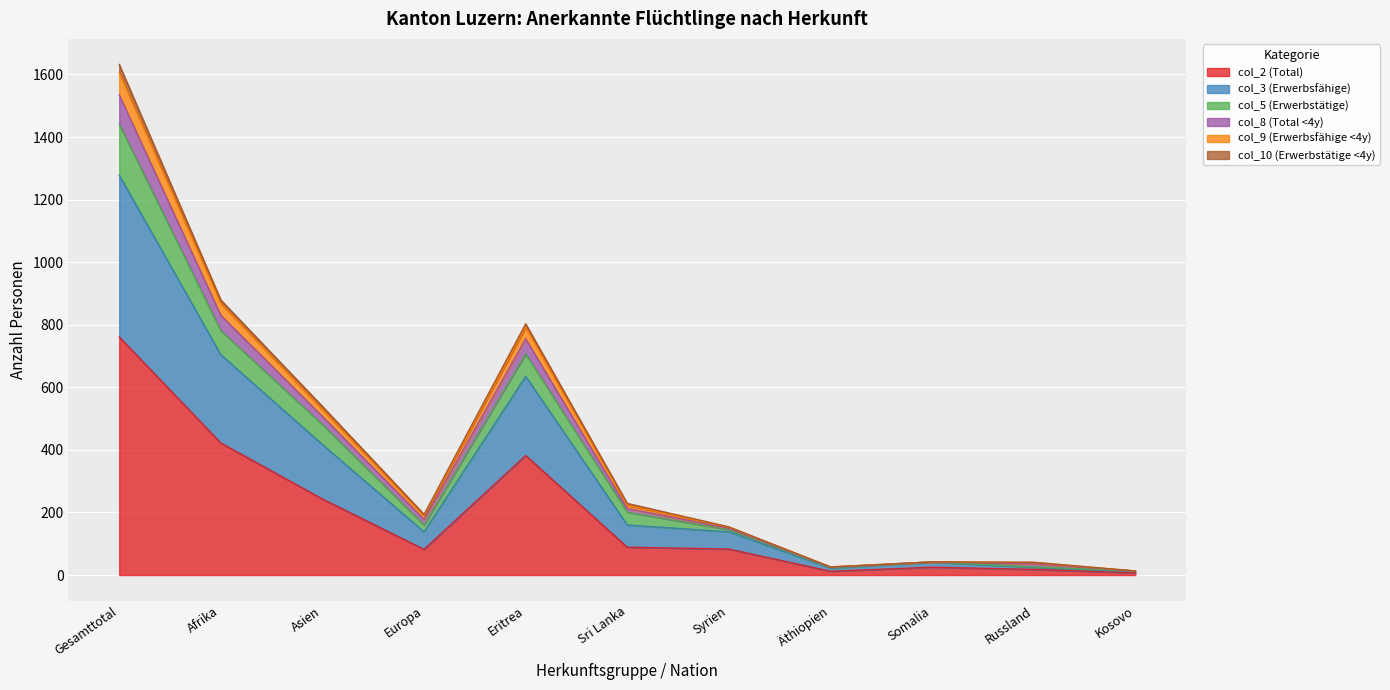

At which category is the sum across all series the highest?

Gesamttotal